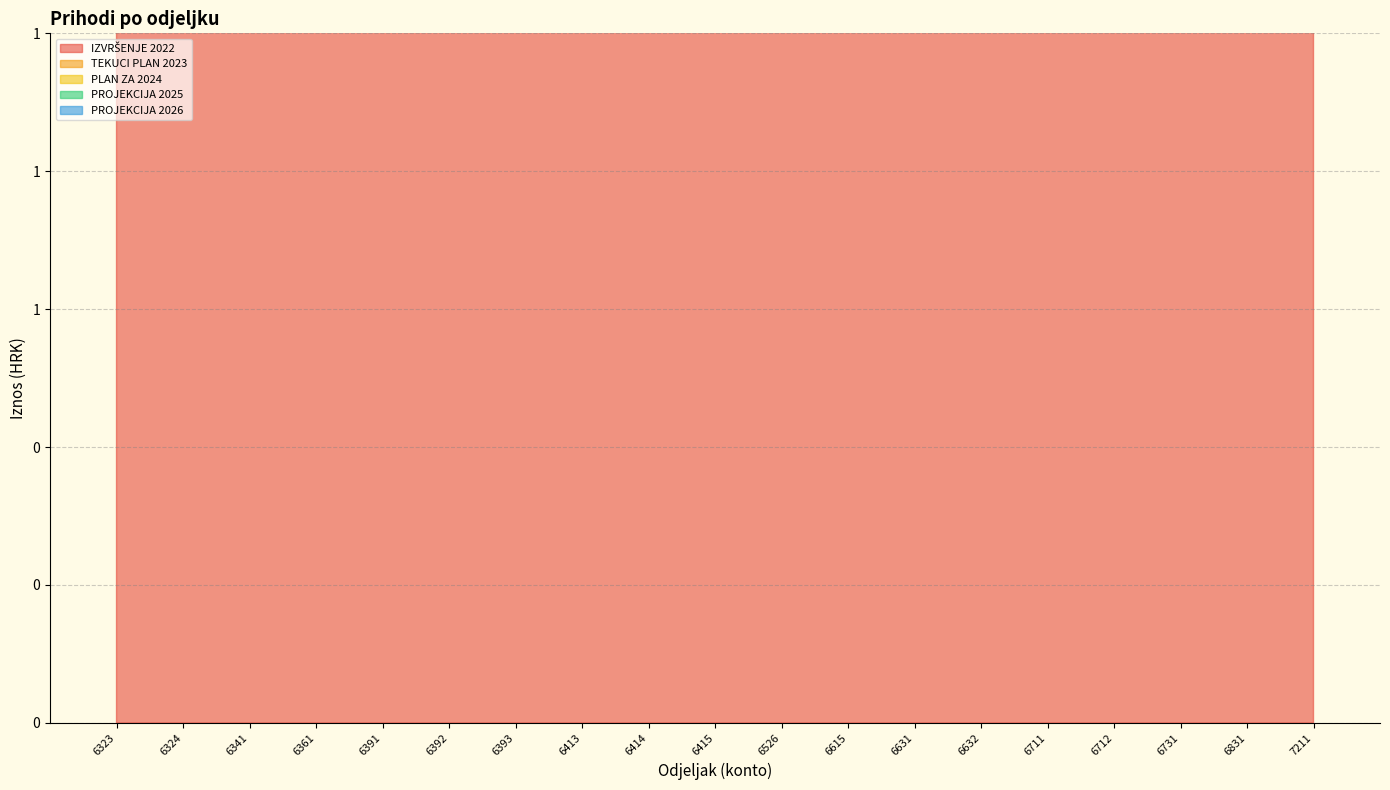

In TEKUCI PLAN 2023, how many points are lower than both neighbors (excluding endpoints)?

4